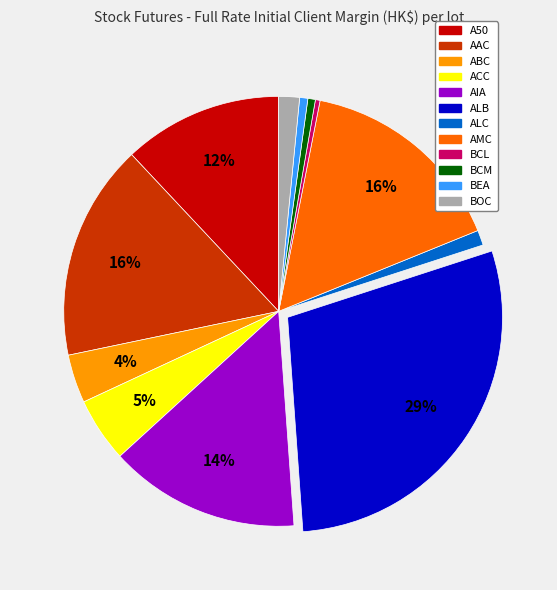

Do BOC and AIA together represent more than half of the pie?

No